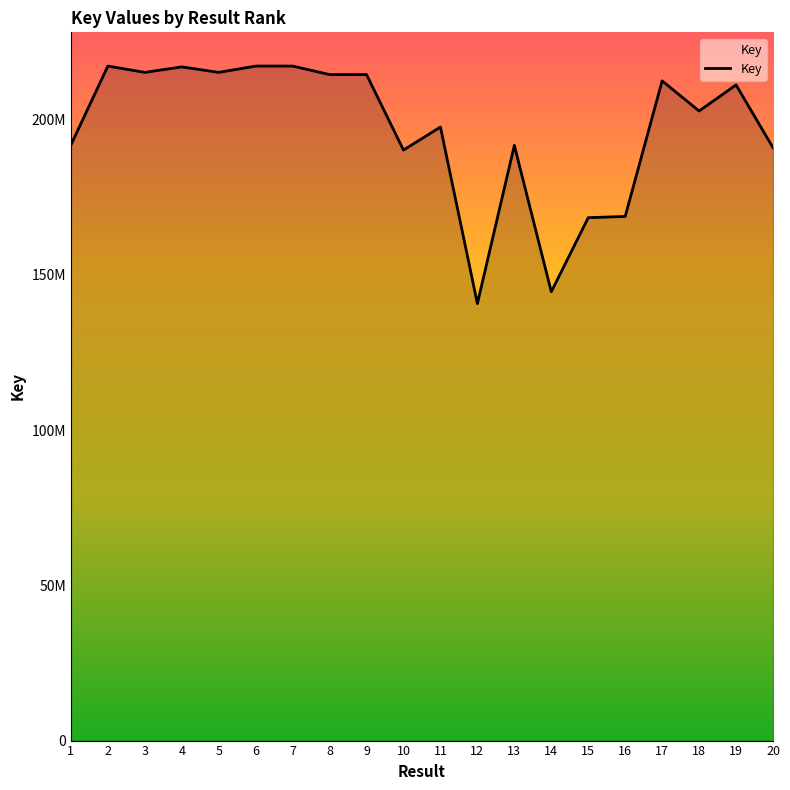

Does the chart display data point markers on the line(s)?

No